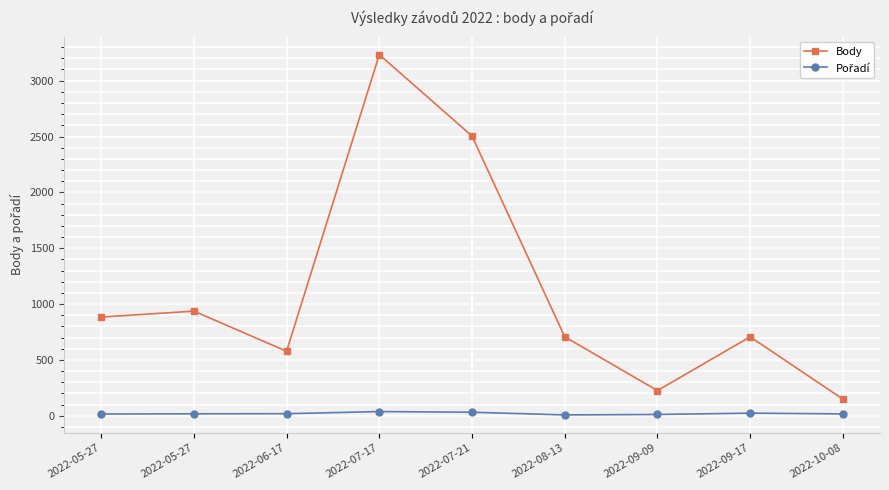

Rank the series at 2022-05-27 from lowest to highest value.

Pořadí, Body